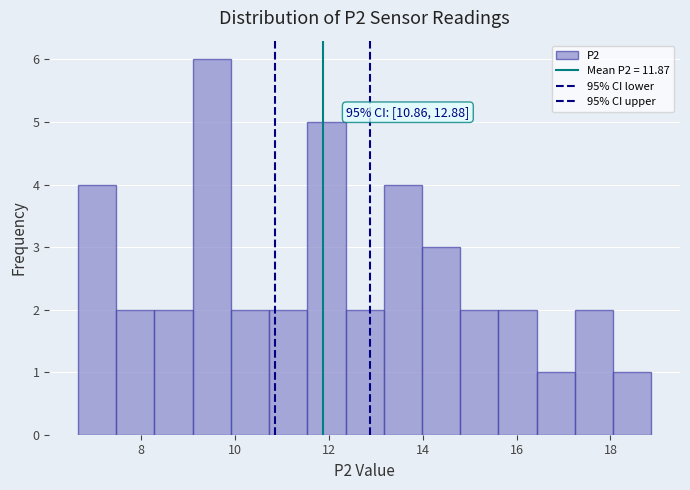

Over which range of the x-axis is the bar tallest?

9.2 to 10.0